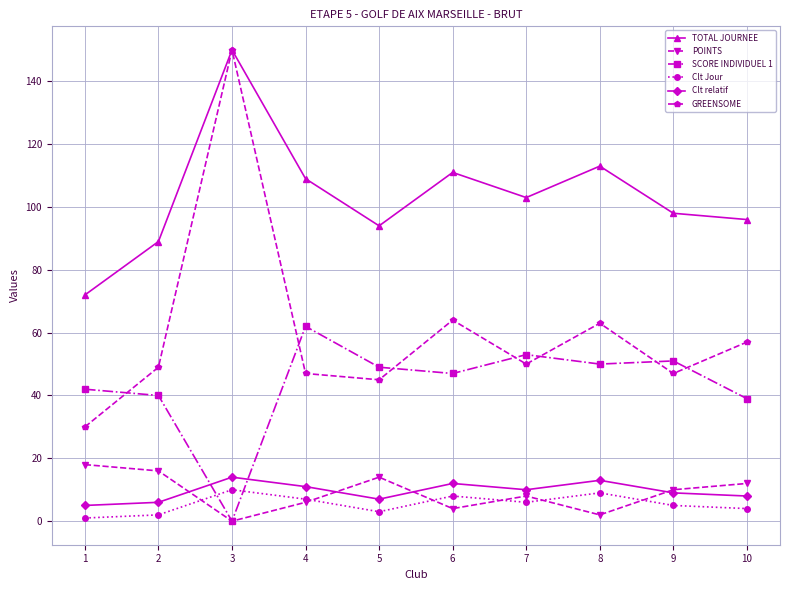

What is the difference between the maximum and second lowest values in the SCORE INDIVIDUEL 1 series?

23